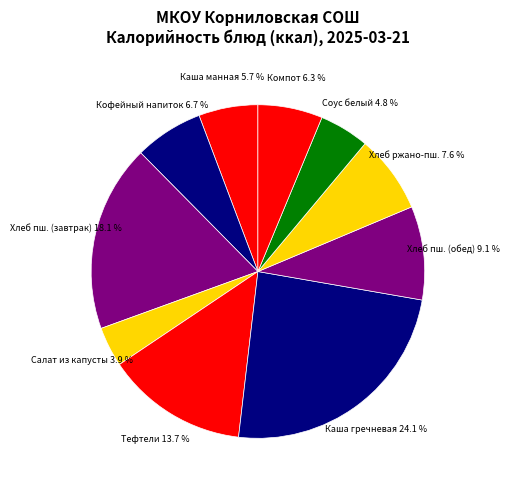

Is there a majority slice in this chart?

No